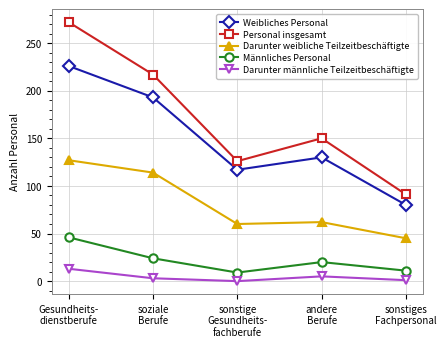

True or false: Darunter weibliche Teilzeitbeschäftigte and Personal insgesamt intersect in this chart.

False